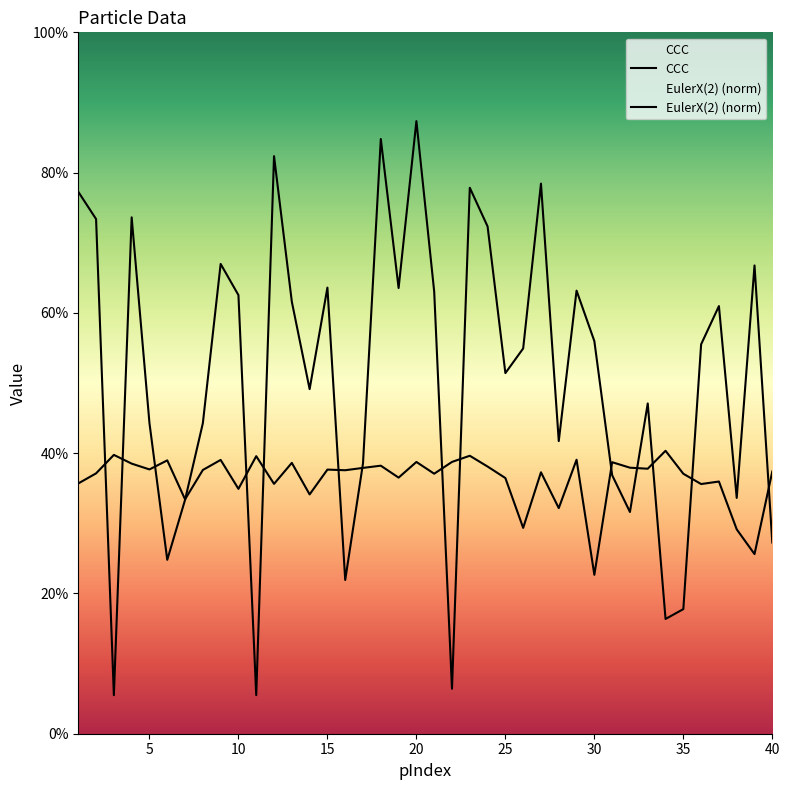

Reading left to right, extract all data points from this chart.

CCC: 0.4	0.4	0.4	0.4	0.4	0.4	0.3	0.4	0.4	0.3	0.4	0.4	0.4	0.3	0.4	0.4	0.4	0.4	0.4	0.4	0.4	0.4	0.4	0.4	0.4	0.3	0.4	0.3	0.4	0.2	0.4	0.4	0.4	0.4	0.4	0.4	0.4	0.3	0.3	0.4
EulerX(2) (norm): 0.8	0.7	0.1	0.7	0.4	0.2	0.3	0.4	0.7	0.6	0.1	0.8	0.6	0.5	0.6	0.2	0.4	0.8	0.6	0.9	0.6	0.1	0.8	0.7	0.5	0.5	0.8	0.4	0.6	0.6	0.4	0.3	0.5	0.2	0.2	0.6	0.6	0.3	0.7	0.3